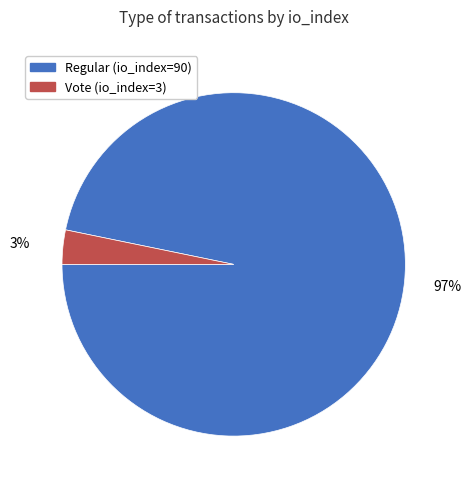

Is the sum of Regular (io_index=90) and Vote (io_index=3) greater than half?

Yes